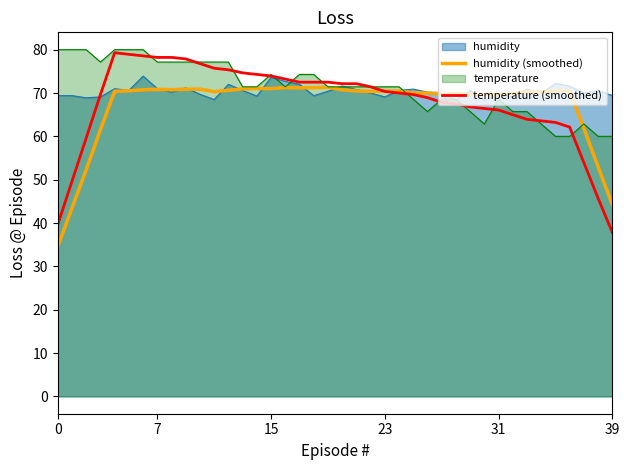

What is the minimum value shown in the chart?

34.6